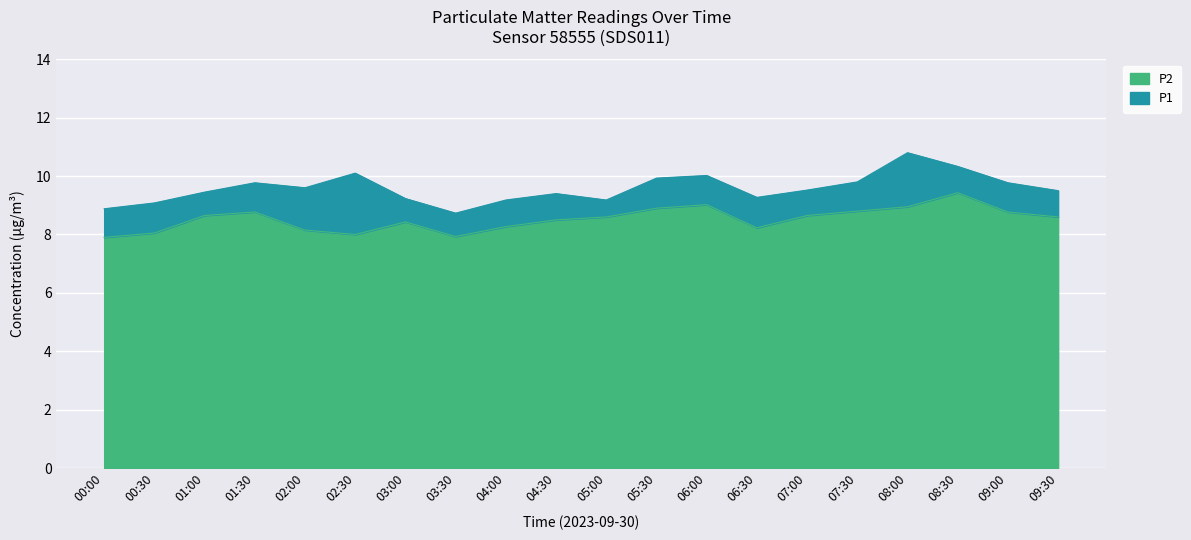

The value of P2 at 05:30 is 8.9. True or false?

True